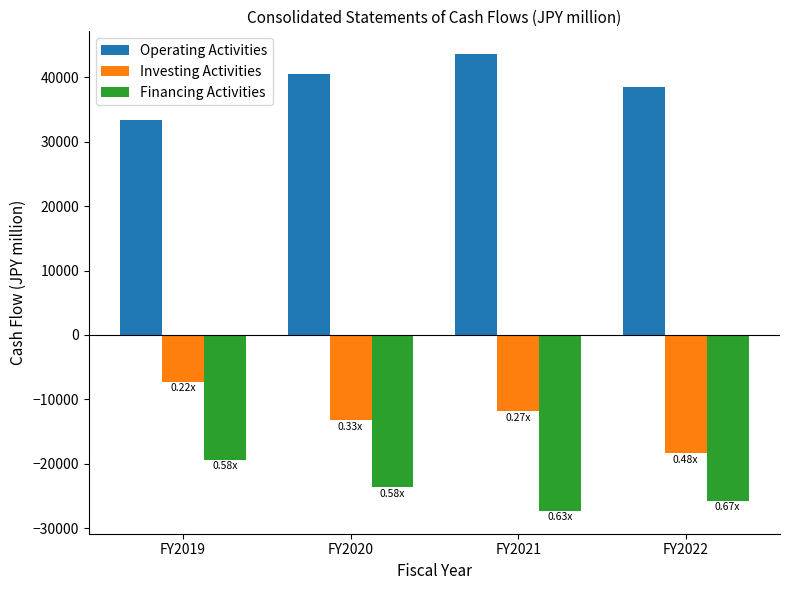

What is the average value of the Investing Activities series?

-12676.2